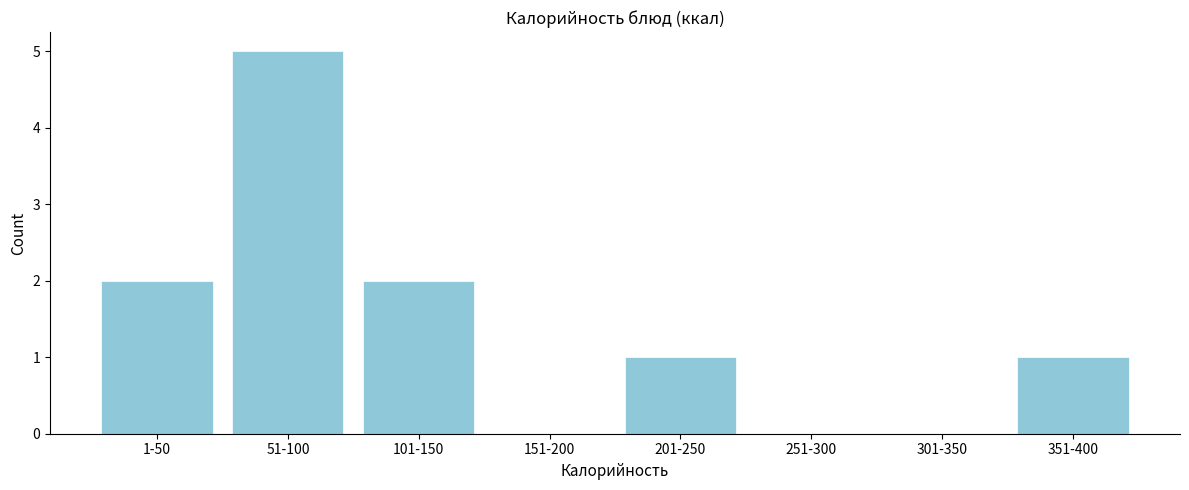

Reading left to right, what are all the values shown in this chart?

1-50=2	51-100=5	101-150=2	151-200=0	201-250=1	251-300=0	301-350=0	351-400=1